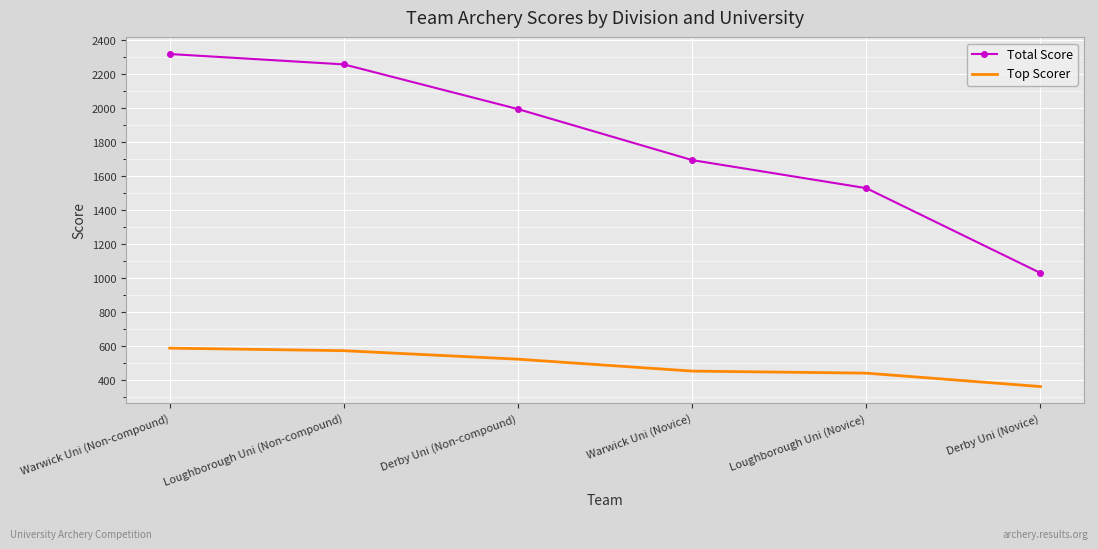

True or false: Total Score and Top Scorer cross at least once.

False